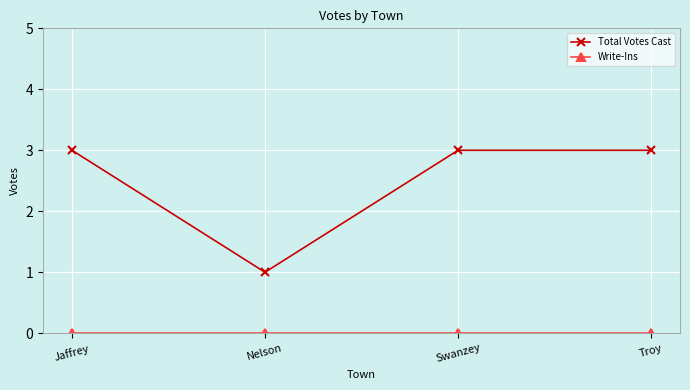

True or false: Total Votes Cast has more than 1 interior local peaks.

False